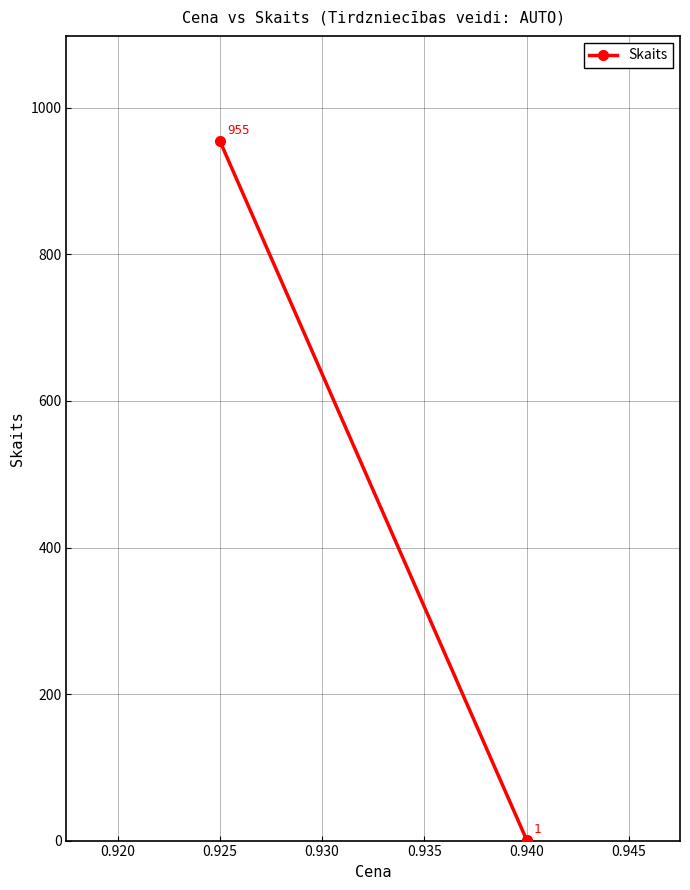

Count the values in the range 1 to 955.

2